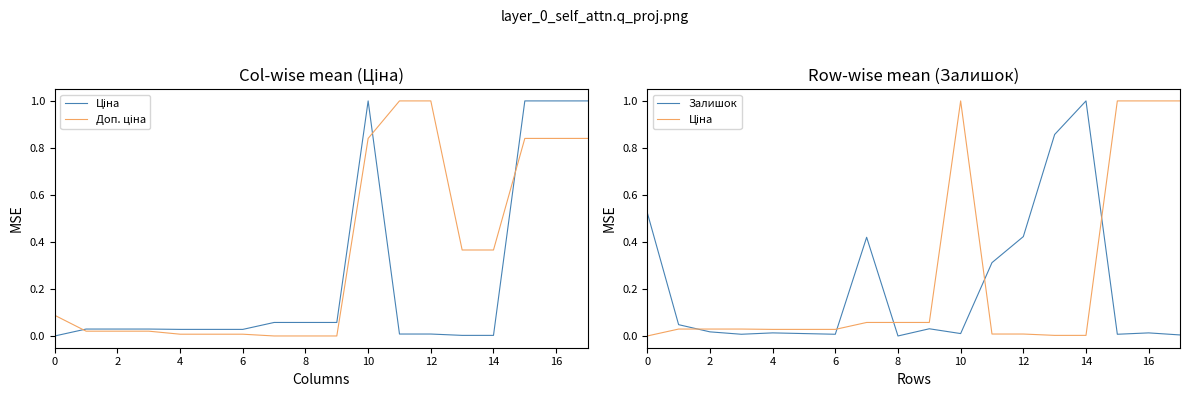

The Ціна series shows 0.0 at 14. True or false?

True